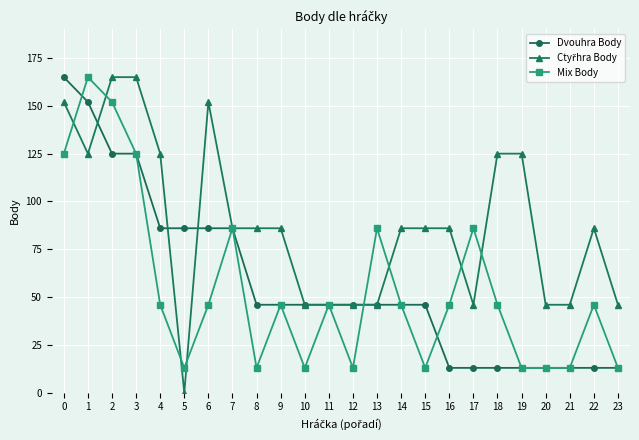

What is the value of the Mix Body point at the 4th from the left?

125